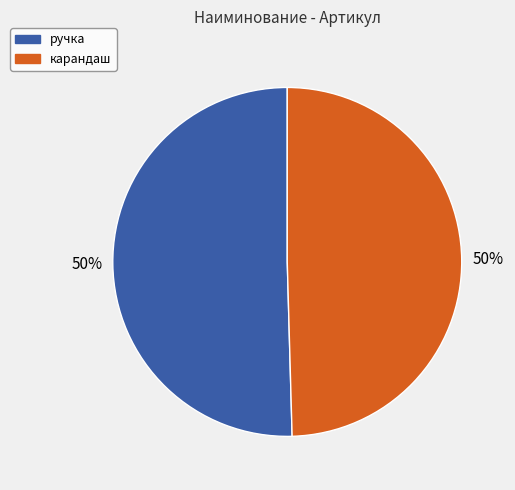

Is it true that ручка is 50% of the pie?

True